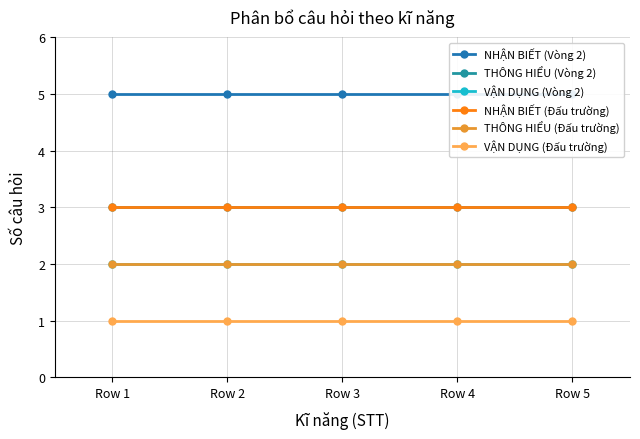

What is the value of the NHẬN BIẾT (Vòng 2) point at the 2nd from the left?

5